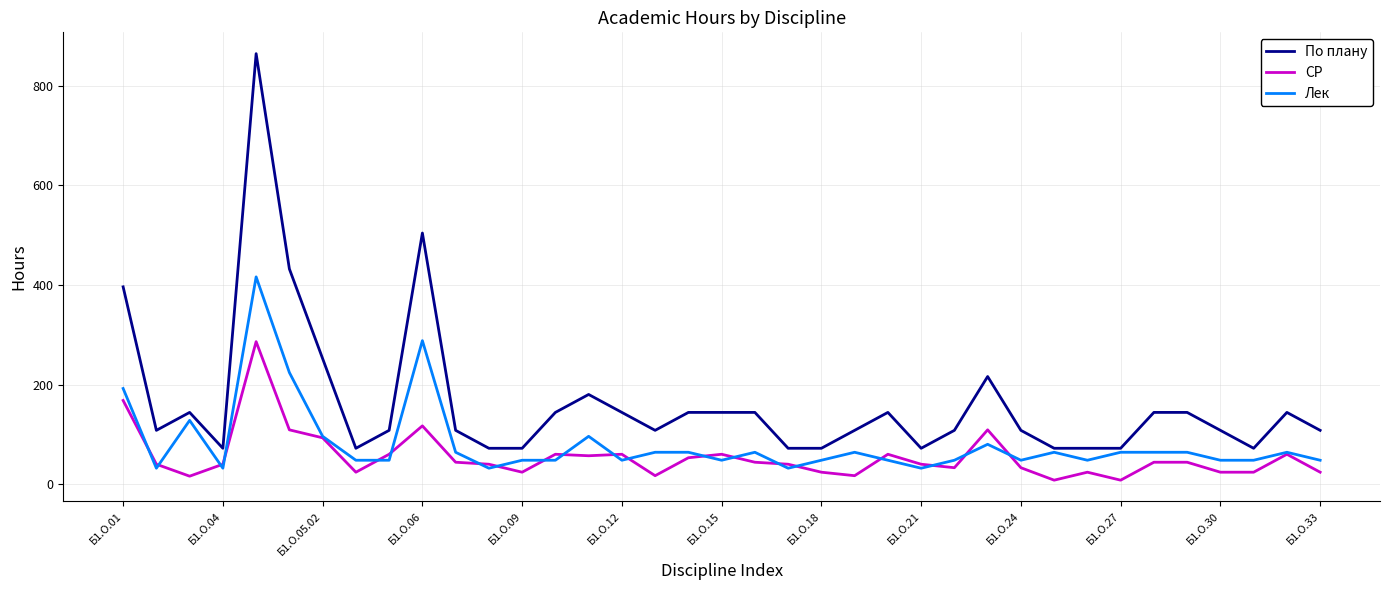

What is the minimum value for По плану?

72